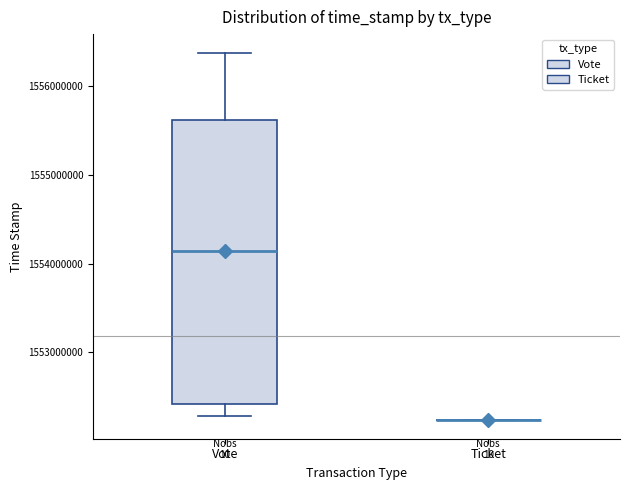

Reading left to right, transcribe this box plot: for each box, give where its median line is, the range the box spans, and where its two whiskers end, as read against the y-axis. The values are not printed on the chart, so give them approximately, as read against the axis.

Vote: median 1554100000, box 1552400000 to 1555600000, whiskers 1552300000 to 1556400000
Ticket: box collapsed to a line at 1552200000, whiskers 1552200000 to 1552200000